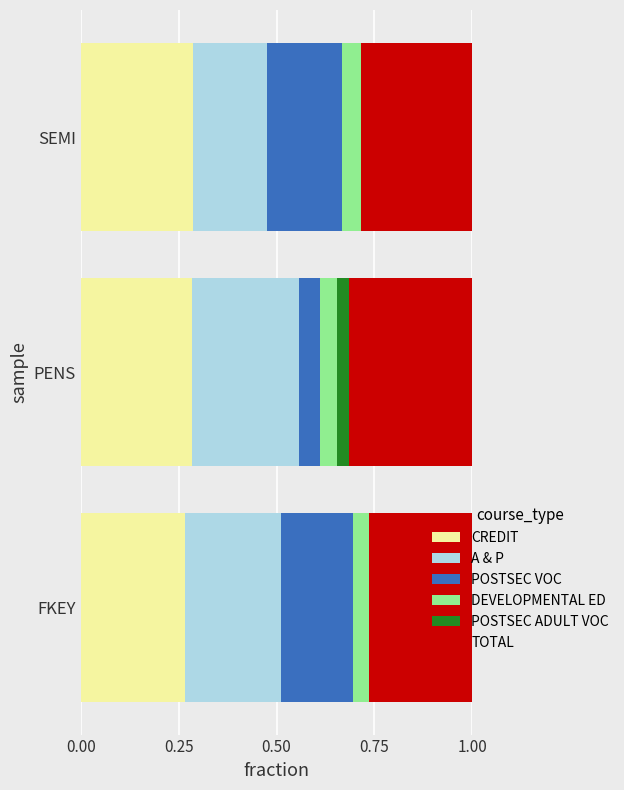

What is the total value across all series at FKEY?

1.0